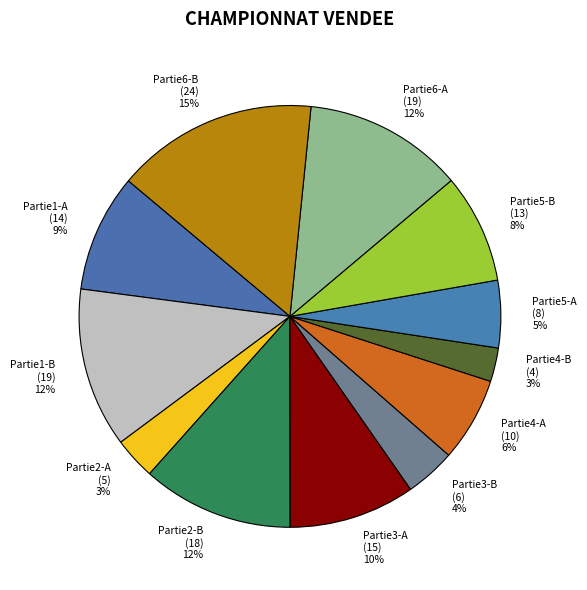

True or false: Partie6-A accounts for 12% of the total.

True